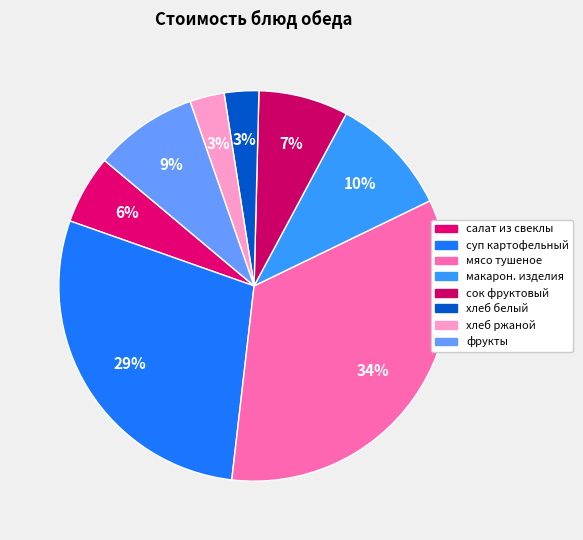

Is there any slice that represents more than half of the pie?

No